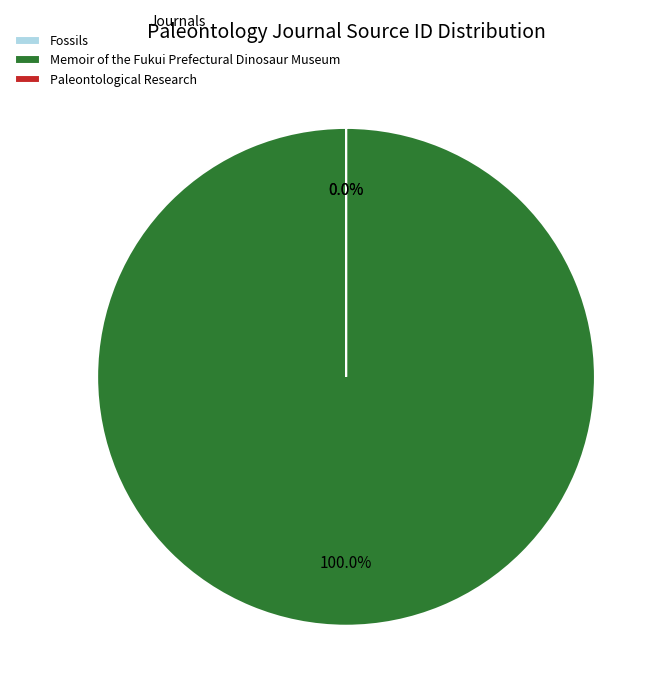

To the nearest percent, what is the combined percentage of Fossils and Memoir of the Fukui Prefectural Dinosaur Museum?

100%